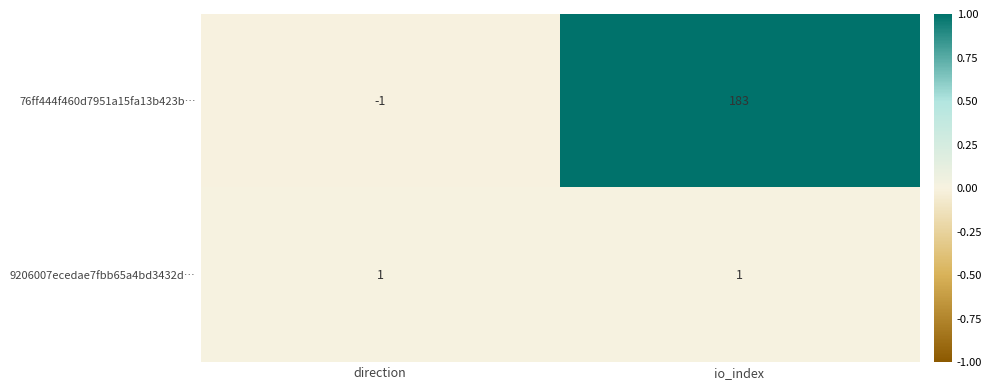

At which category is the sum across all series the highest?

io_index